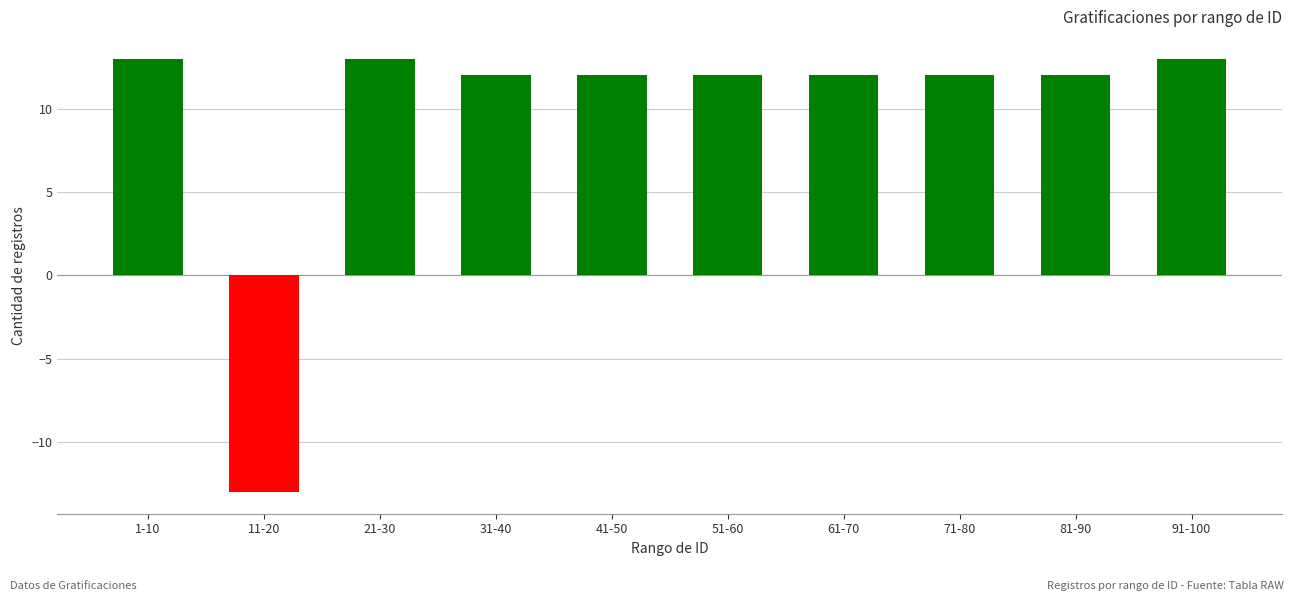

The chart shows a value of 12 at 31-40. True or false?

True